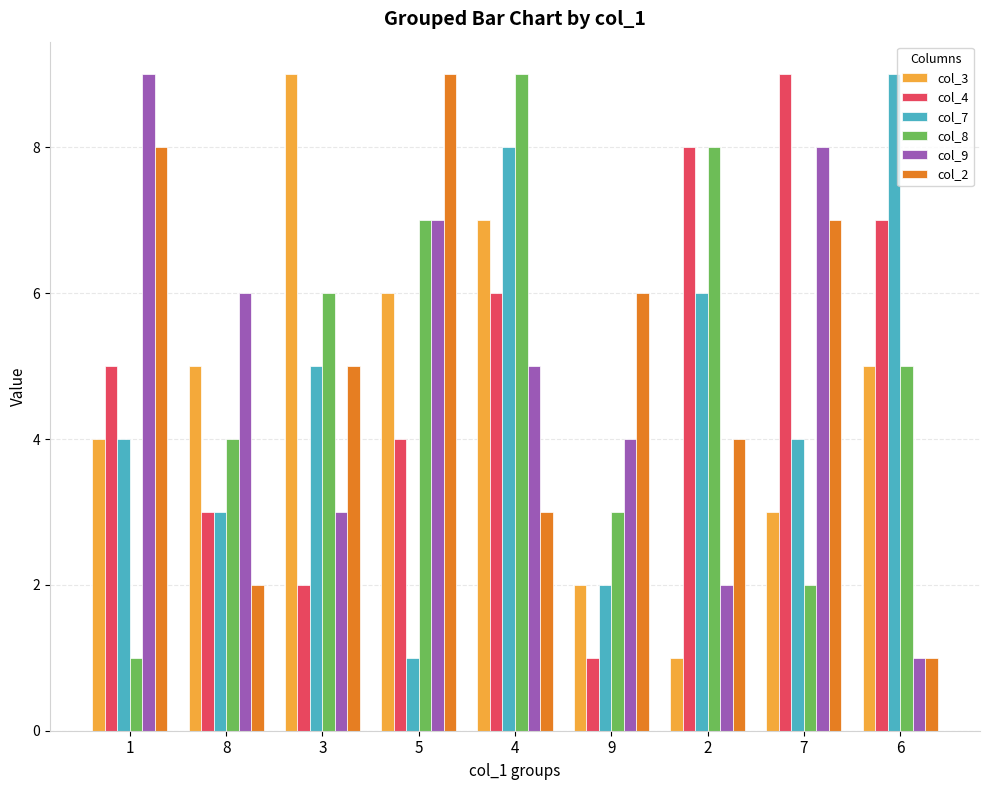

What position from the right is 7?

2